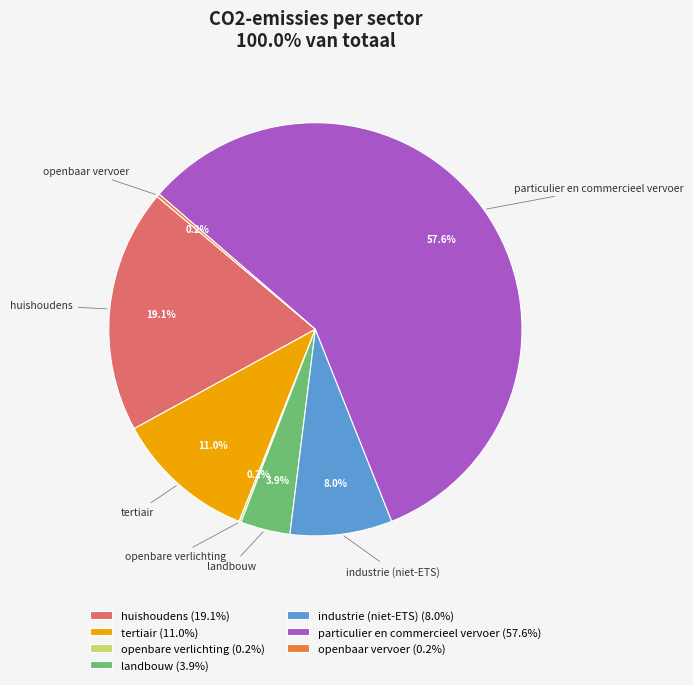

To the nearest percent, what portion does huishoudens represent?

19%